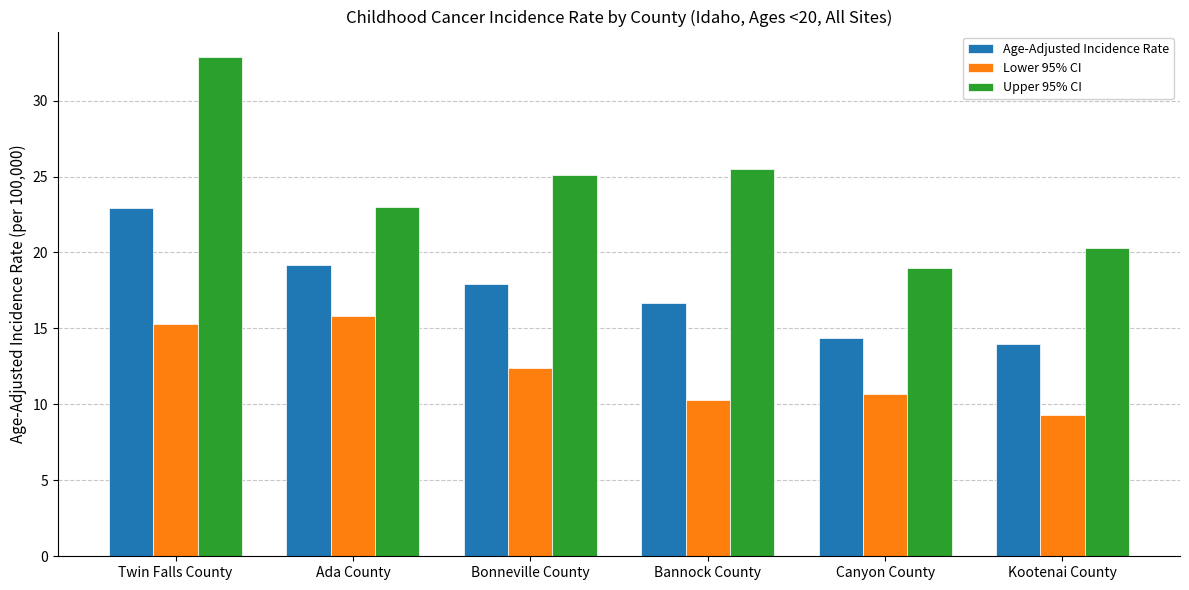

At Ada County, list the series in order from smallest to largest.

Lower 95% CI, Age-Adjusted Incidence Rate, Upper 95% CI